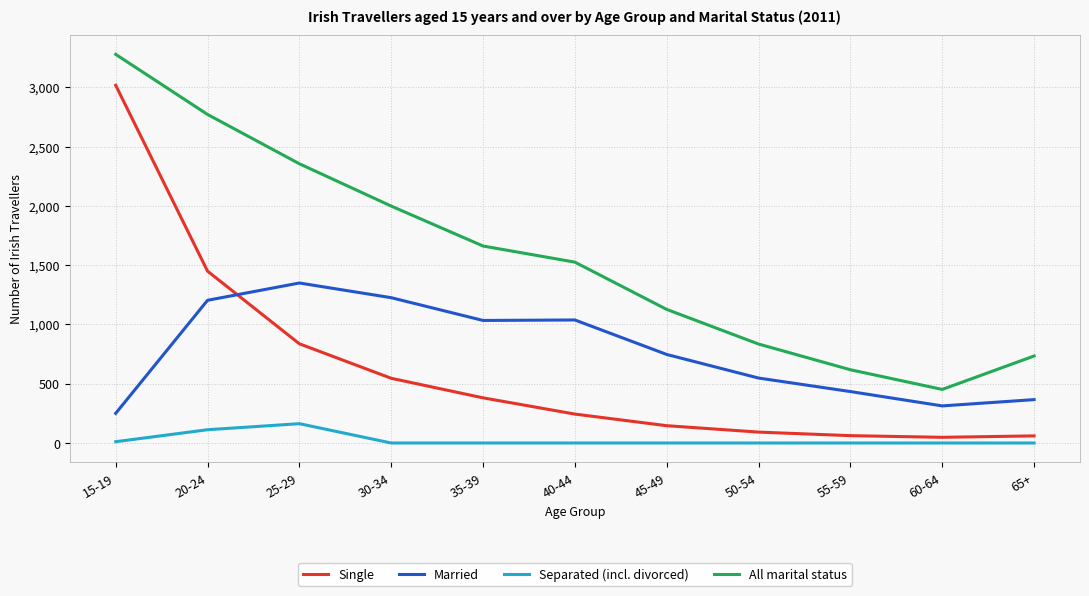

Count the number of data series in this chart.

4